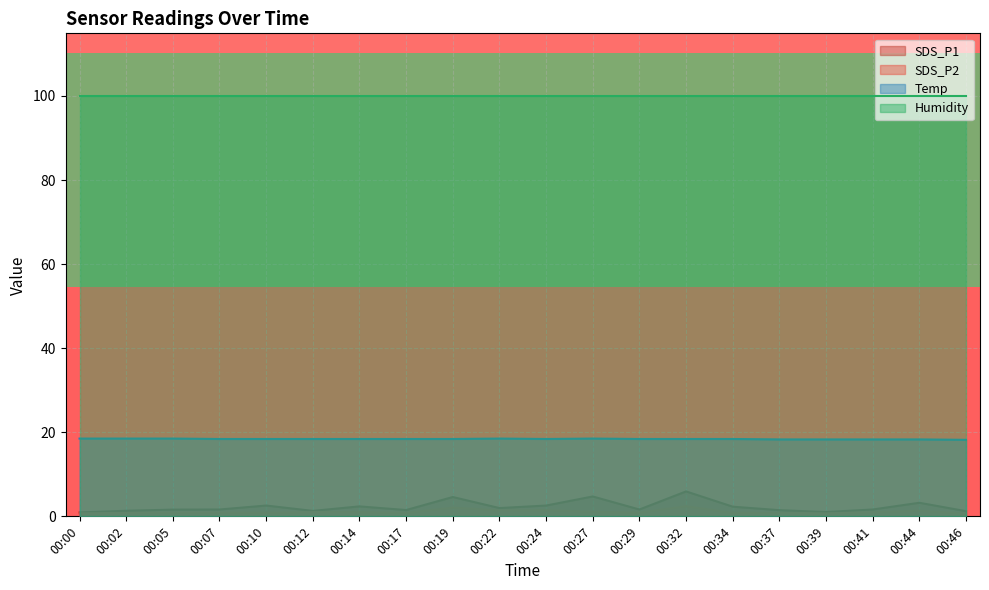

True or false: SDS_P2 has a value of 0.9 at 00:07.

True